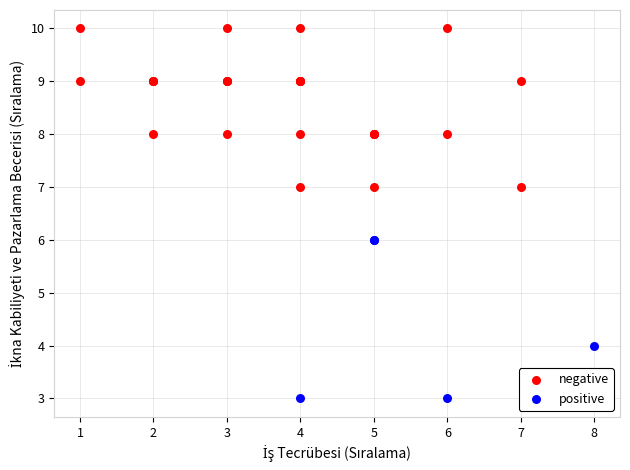

Which series contains the lowest Y value?

positive